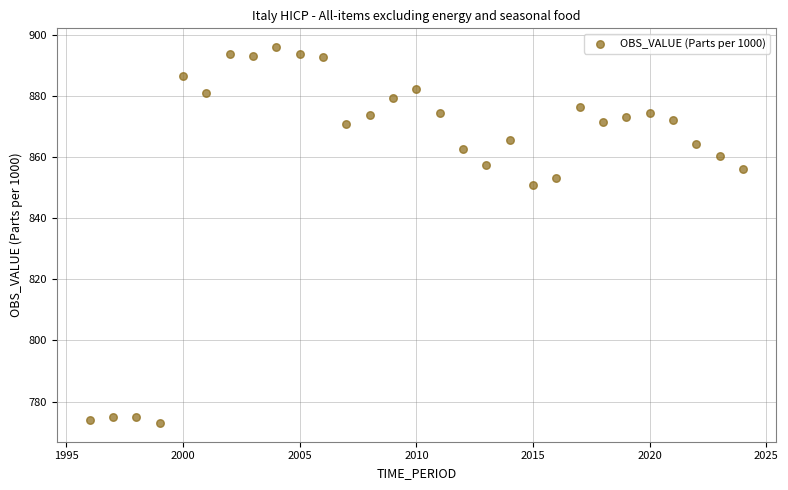

What Y value in the scatter plot is closest to 834?

851.0